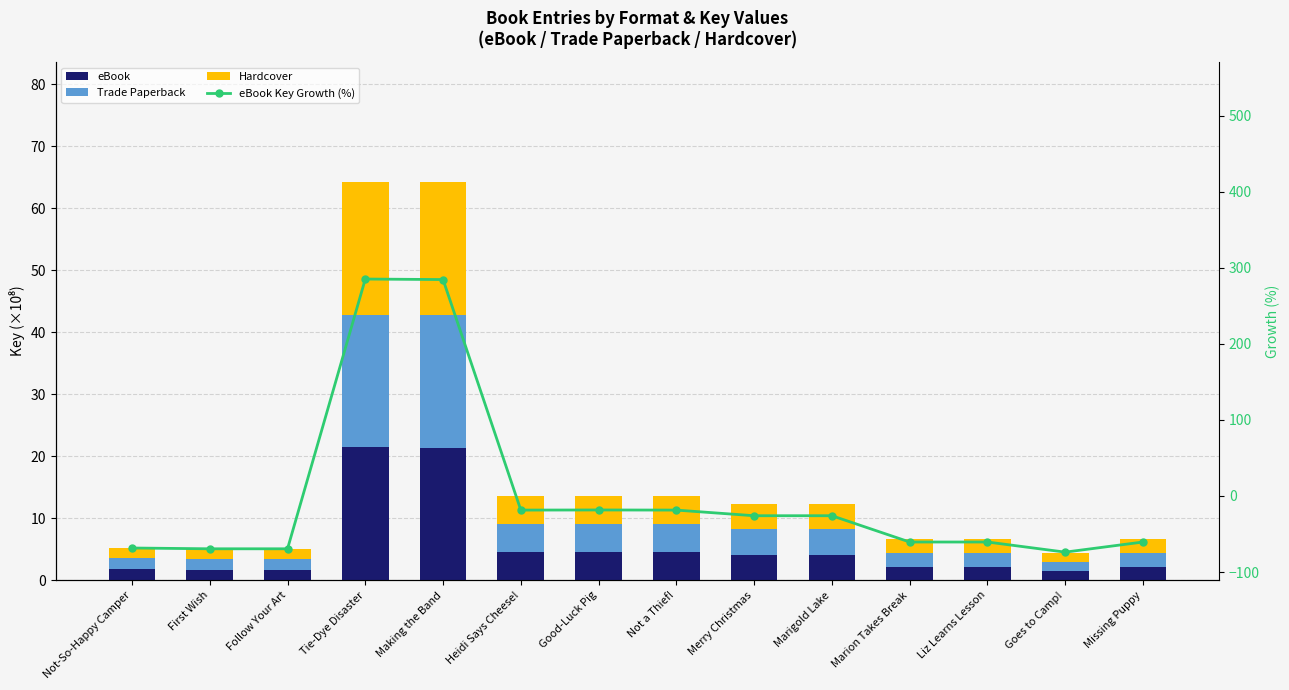

At how many categories does at least one series exceed 65?

2